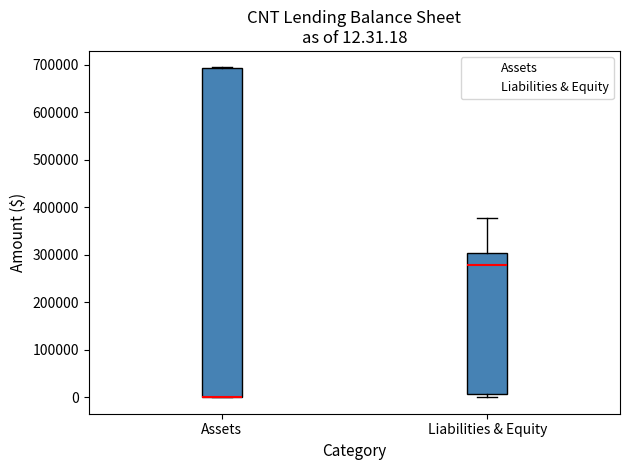

Which box is the tallest, from its lower edge to its upper edge?

Assets